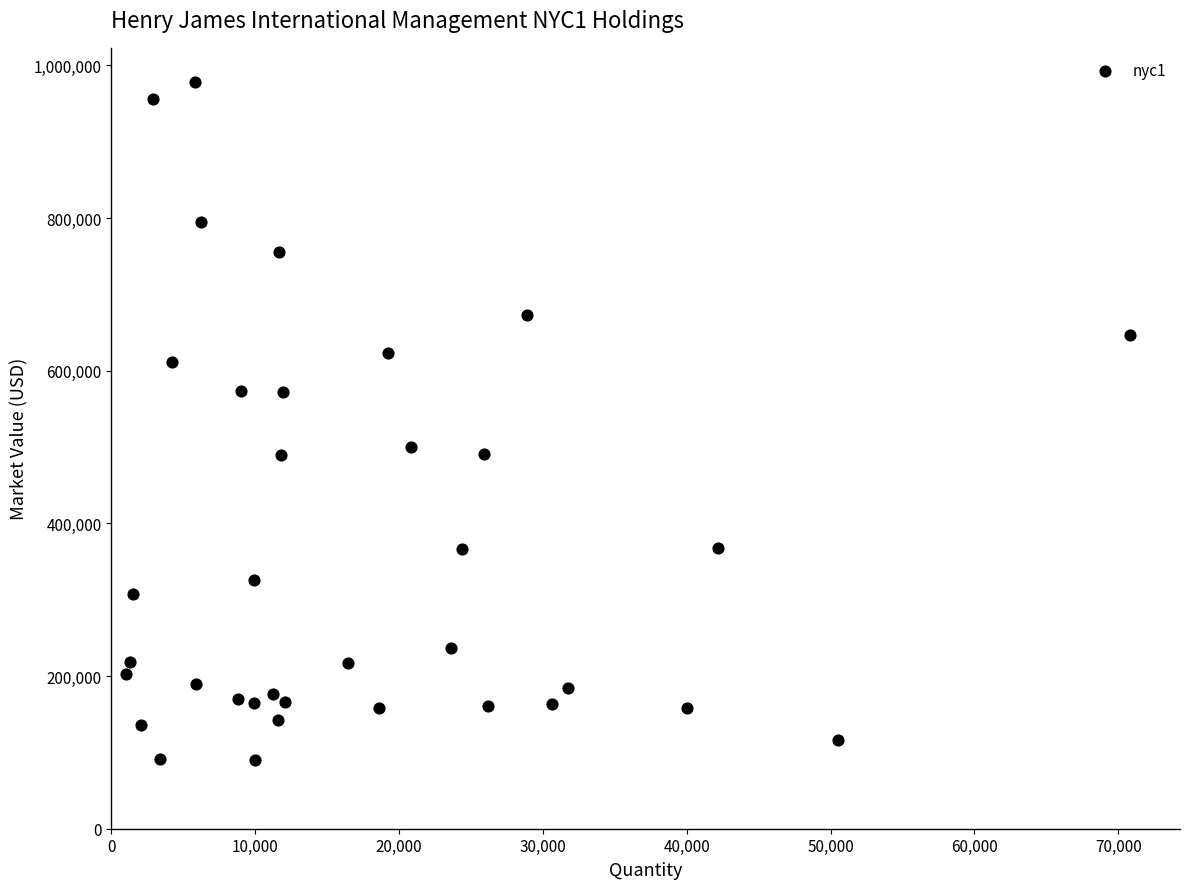

What is the range of X values (max minus min)?

69800.0